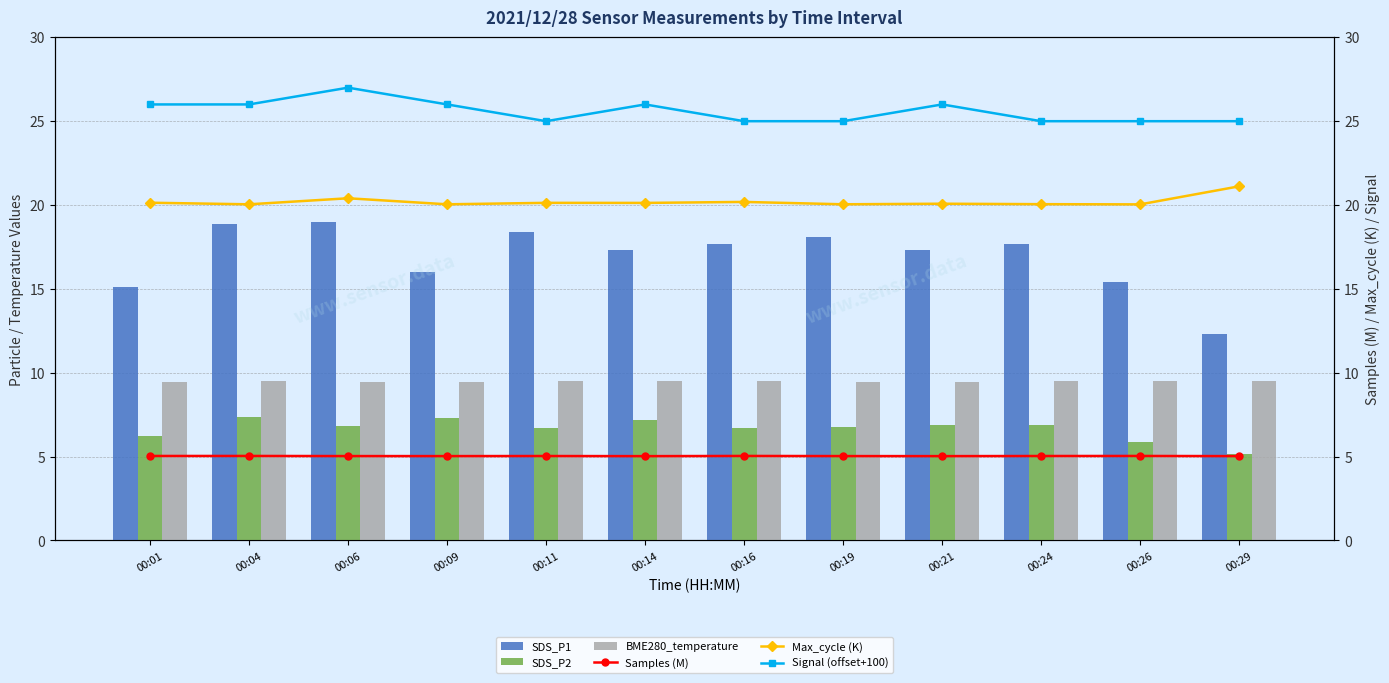

At how many categories does at least one series exceed 6?

12